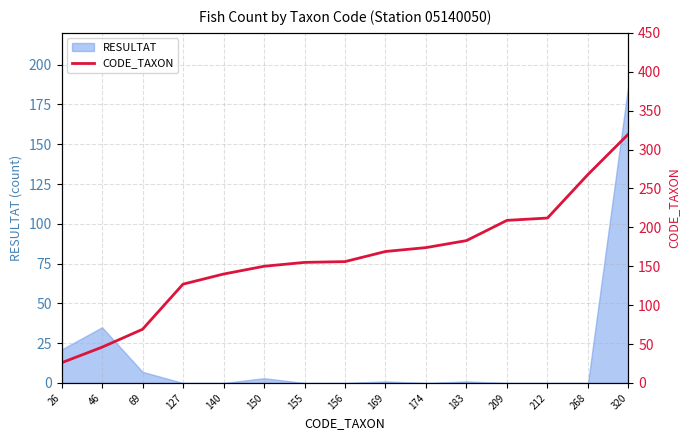

Does the chart have visible grid lines?

Yes